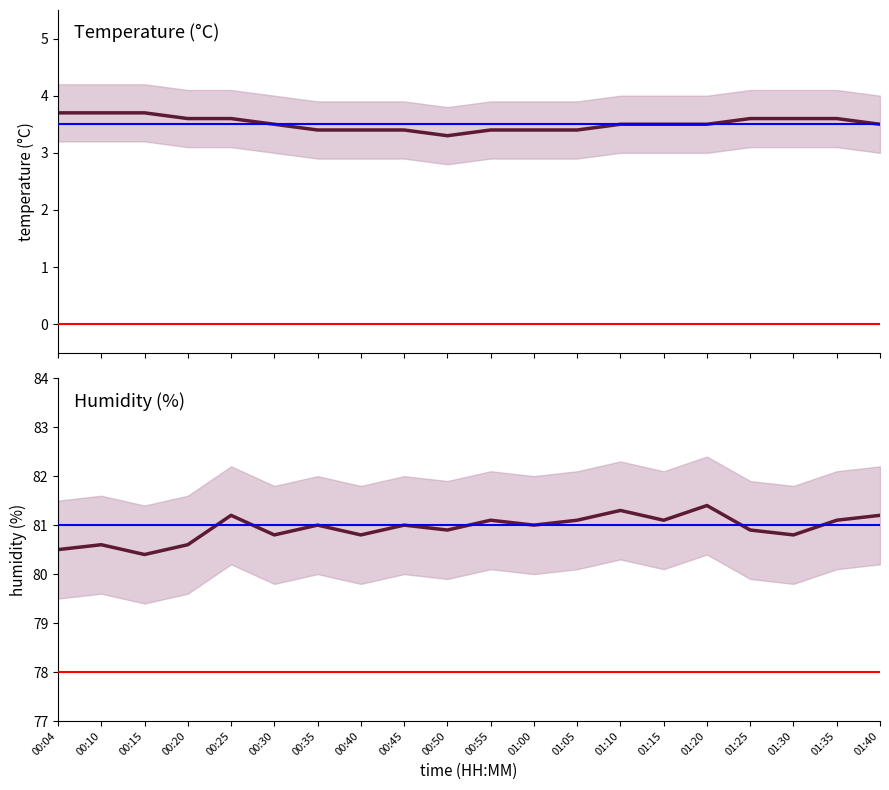

Rank the series by their average value, from highest to lowest.

humidity, temperature